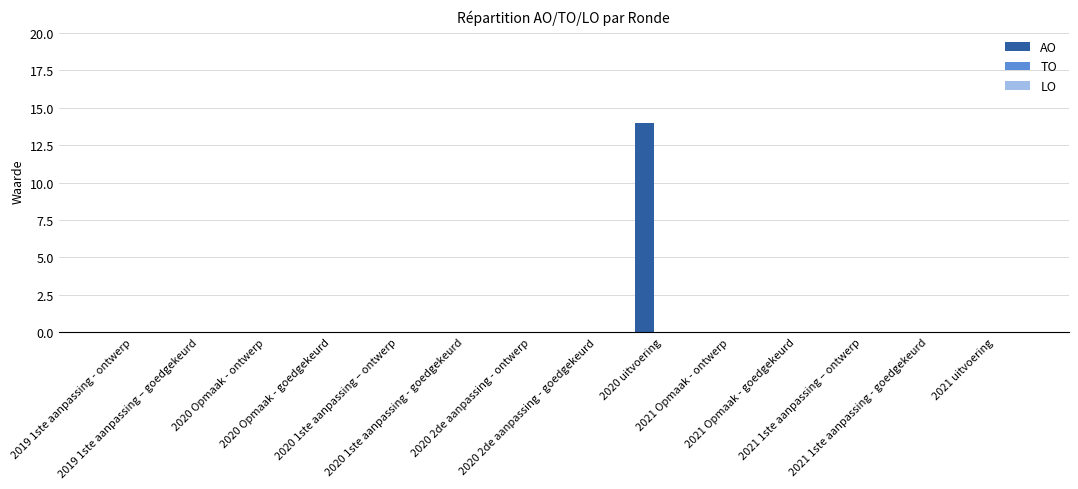

What is the maximum value shown in the chart?

14